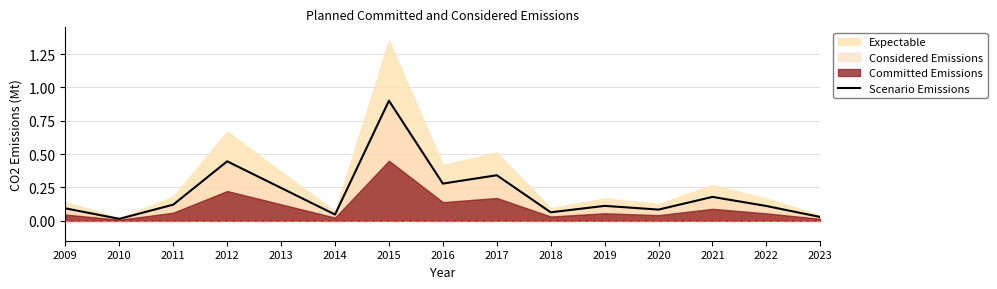

How many lines are shown in the chart?

1